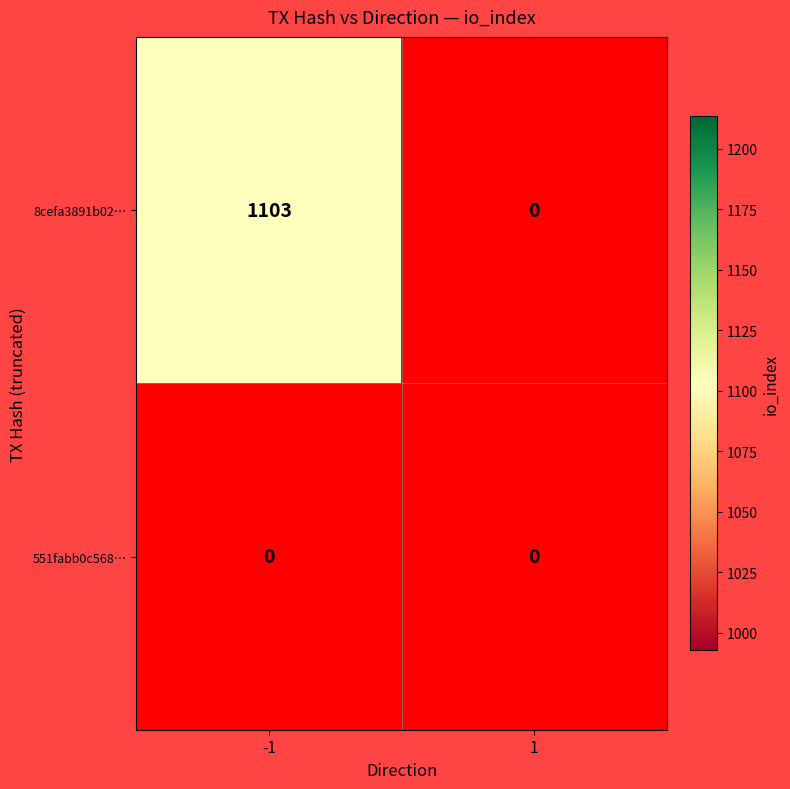

Reading left to right, list all the values displayed in this chart.

8cefa3891b02…: 1103	0
551fabb0c568…: 0	0